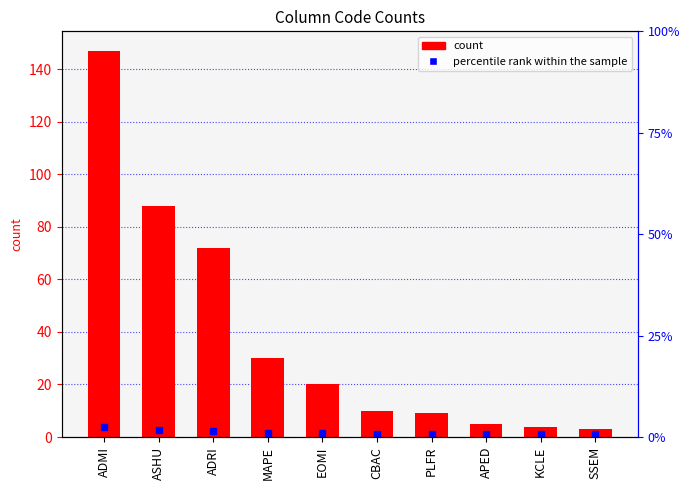

Reading right to left, list all the values displayed in this chart.

SSEM=3	KCLE=4	APED=5	PLFR=9	CBAC=10	EOMI=20	MAPE=30	ADRI=72	ASHU=88	ADMI=147